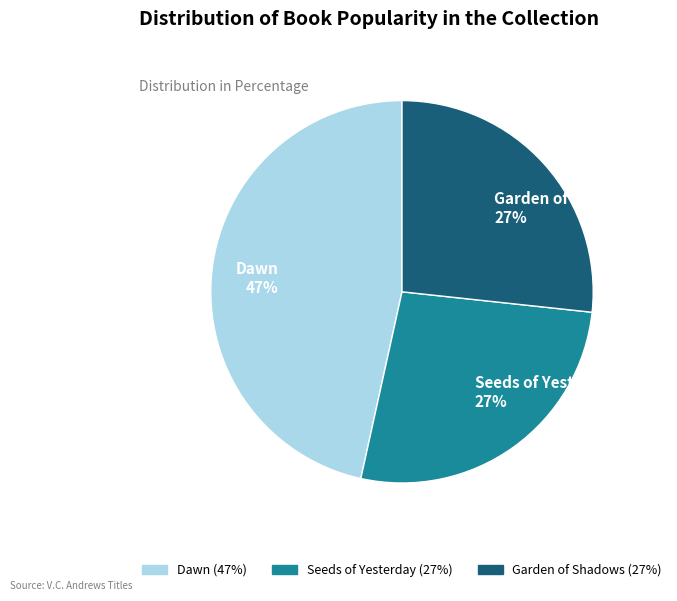

What percentage is the Seeds of Yesterday slice, to the nearest percent?

27%